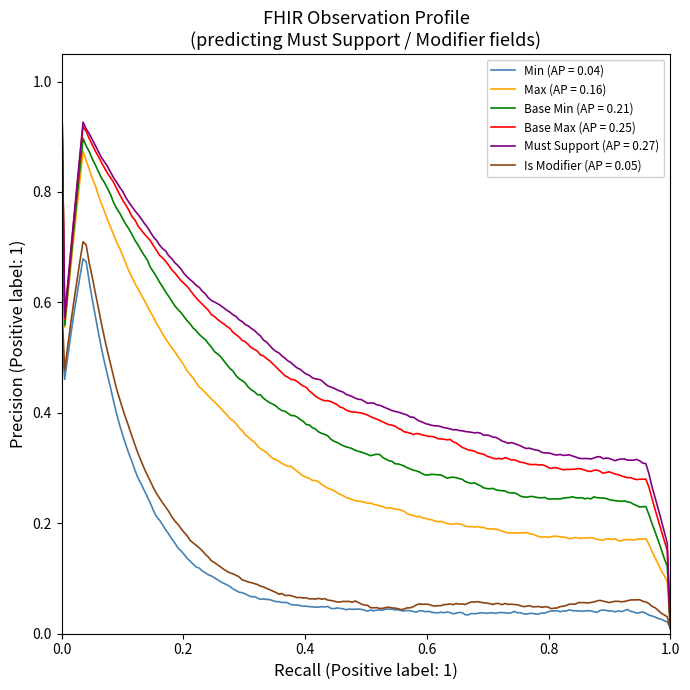

Which series has the largest total across all categories?

Must Support (AP = 0.27)